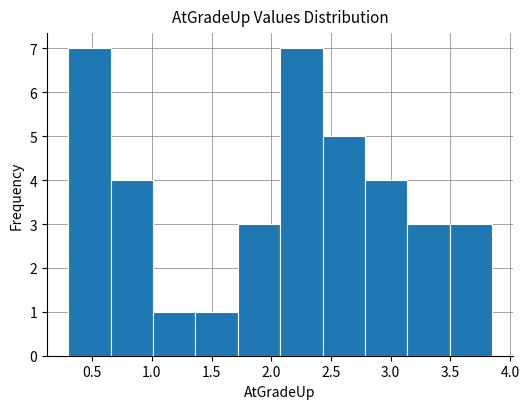

Reading left to right, list every bar in this chart as the range it spans on the x-axis followed by its height. Neither the bar edges nor the heights are printed on the chart, so give them approximately, as read against the axes.

0.300 to 0.655: 7
0.655 to 1.010: 4
1.010 to 1.365: 1
1.365 to 1.720: 1
1.720 to 2.075: 3
2.075 to 2.430: 7
2.430 to 2.785: 5
2.785 to 3.140: 4
3.140 to 3.495: 3
3.495 to 3.850: 3